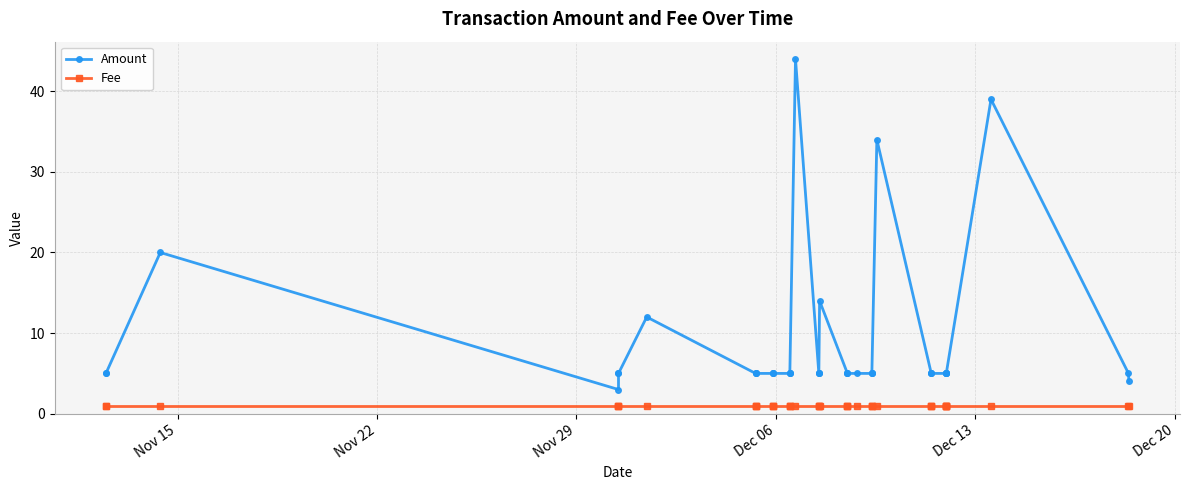

What is the highest value of the Amount series?

44